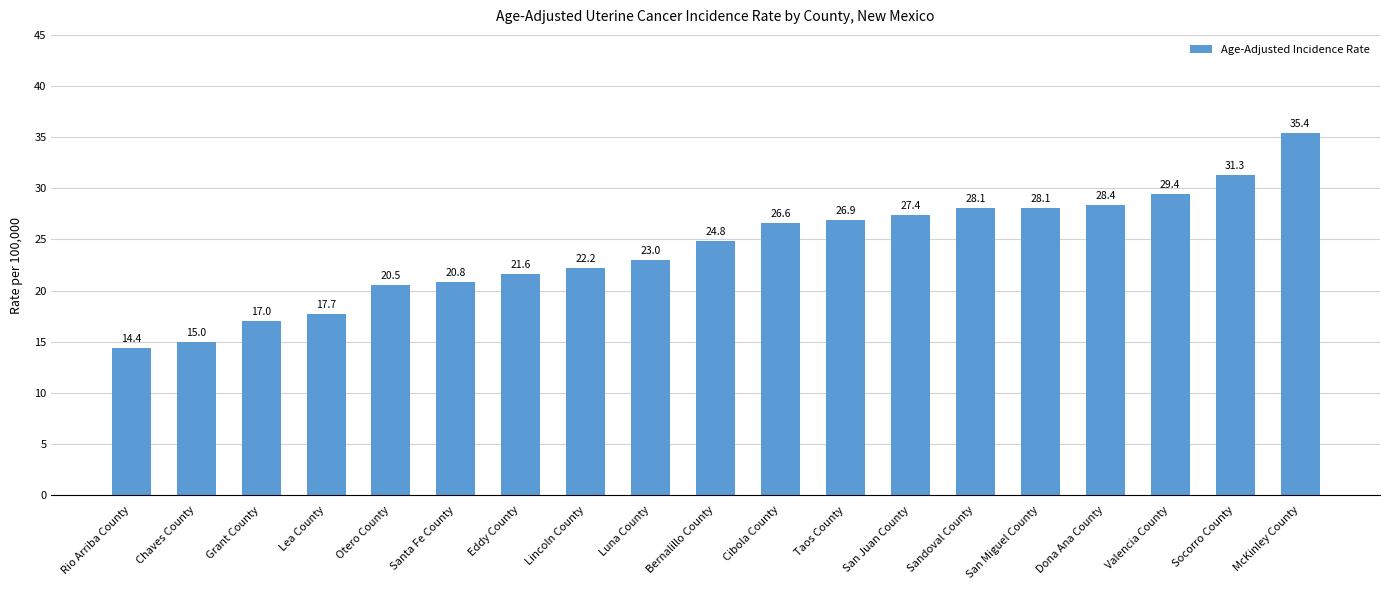

The value at Chaves County is 15.0. True or false?

True